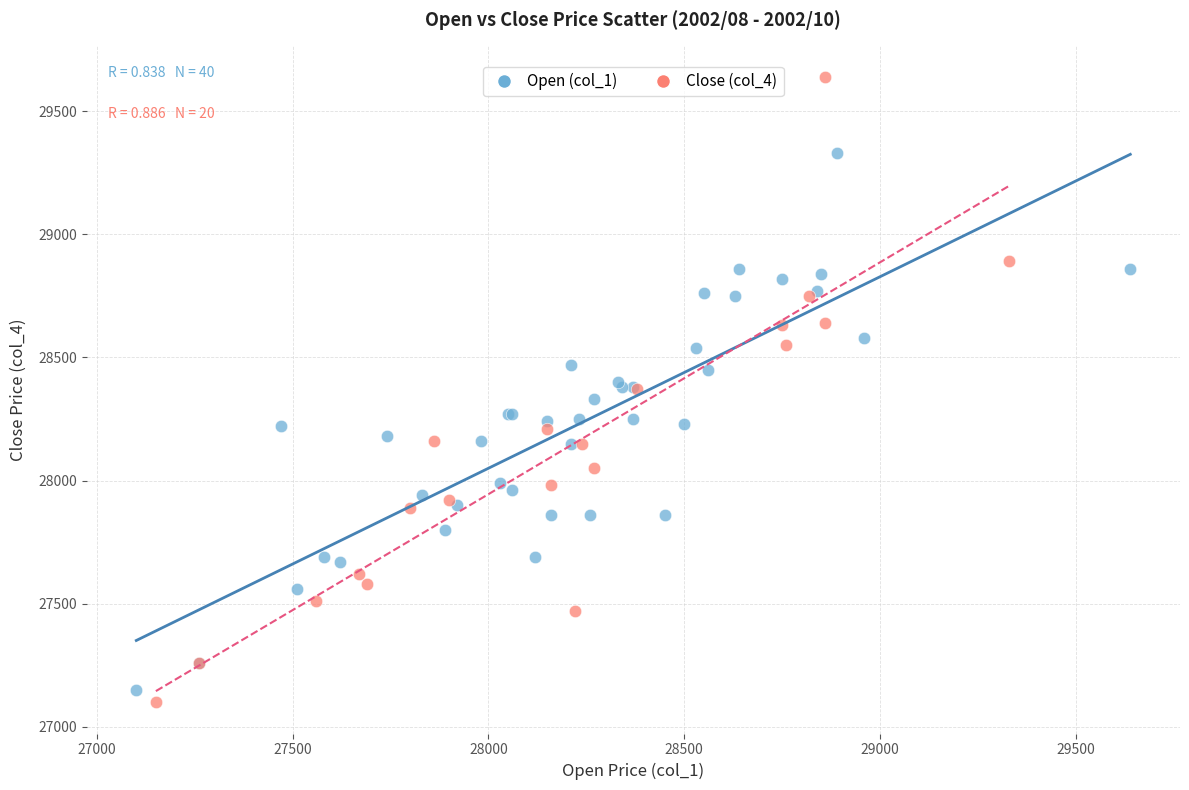

Which series has the largest Y range (max minus min)?

Close (col_4)